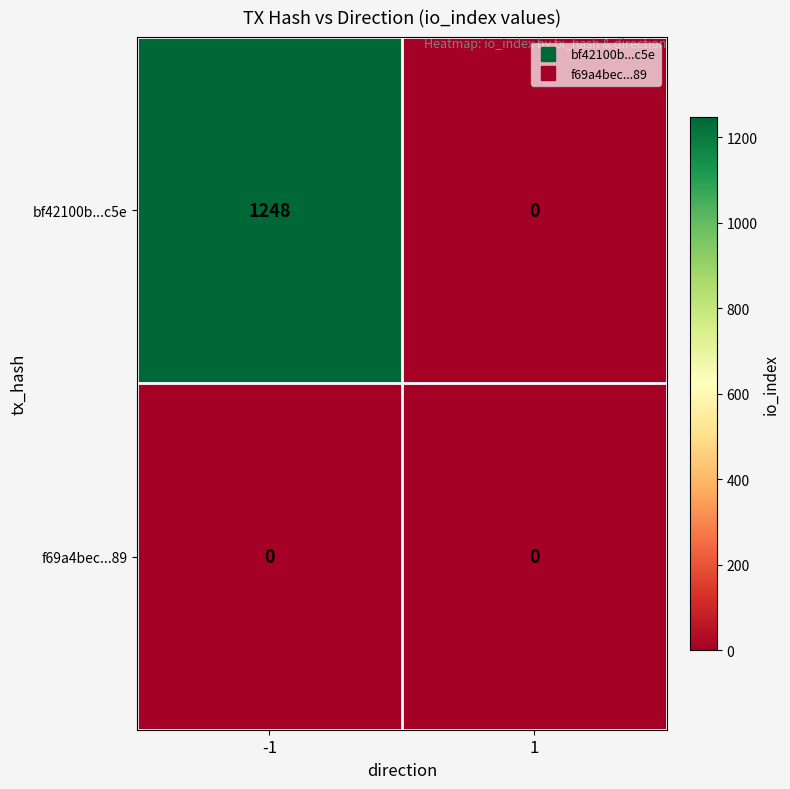

Which series changed the most between -1 and 1?

bf42100b...c5e